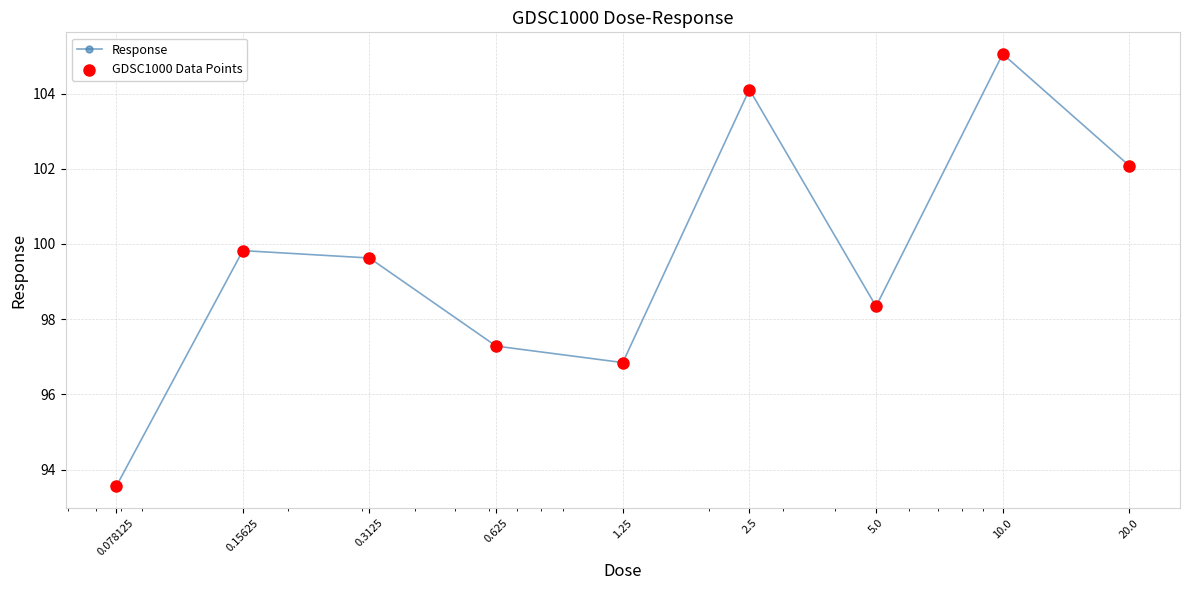

What is the sum of all values?

896.7